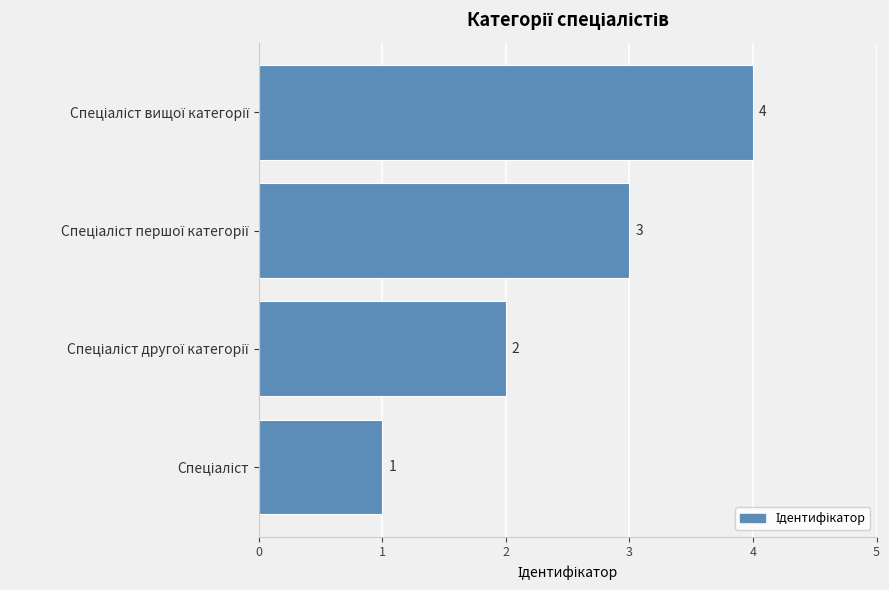

What is the difference between the maximum and minimum values?

3